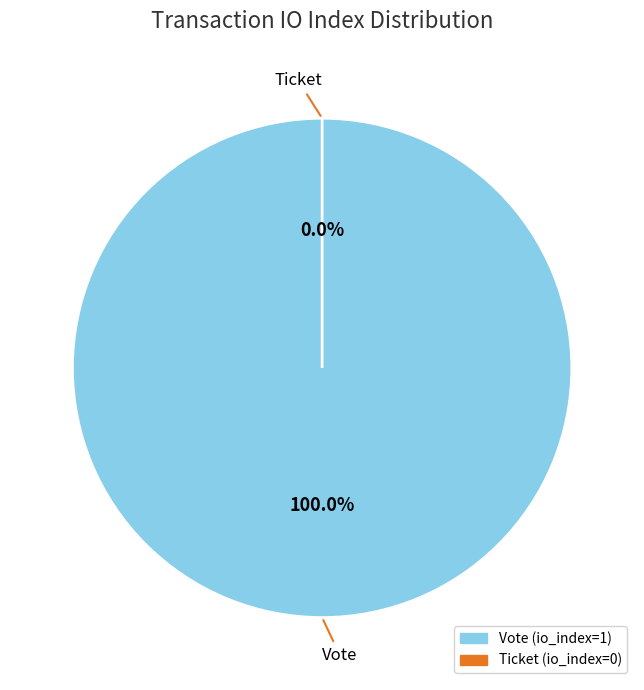

Is it true that Ticket (io_index=0) is 0% of the pie?

True